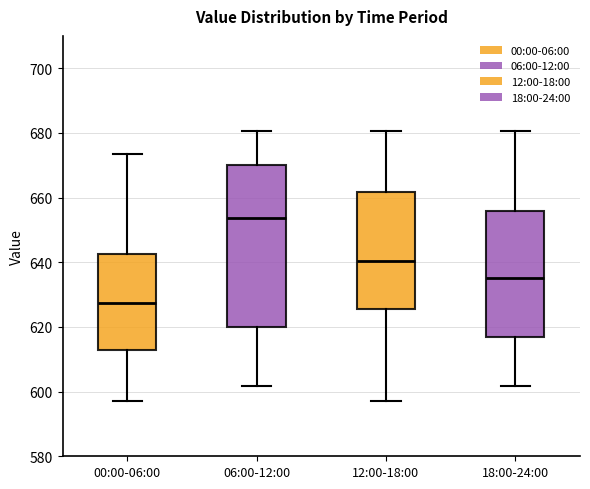

Where does the median line of the box for 12:00-18:00 sit on the y-axis? The values are not printed on the chart, so give them approximately, as read against the axis.

640